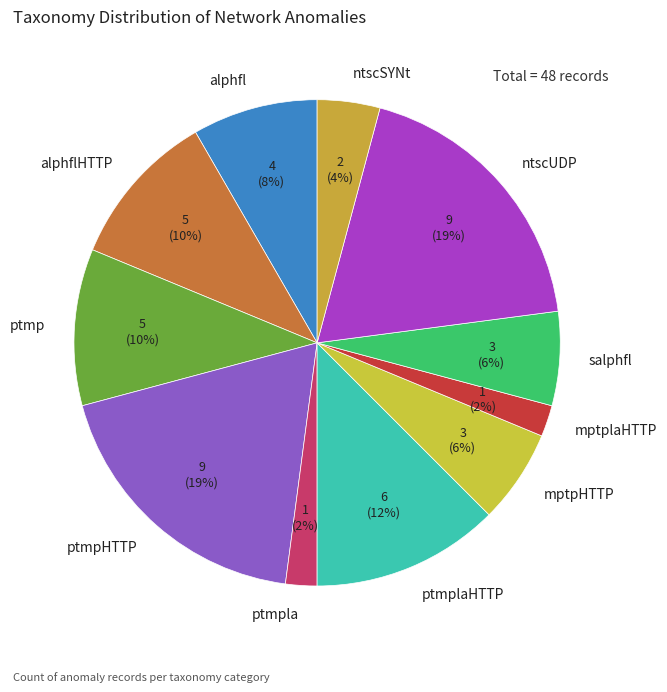

To the nearest percent, what portion does mptpHTTP represent?

6%